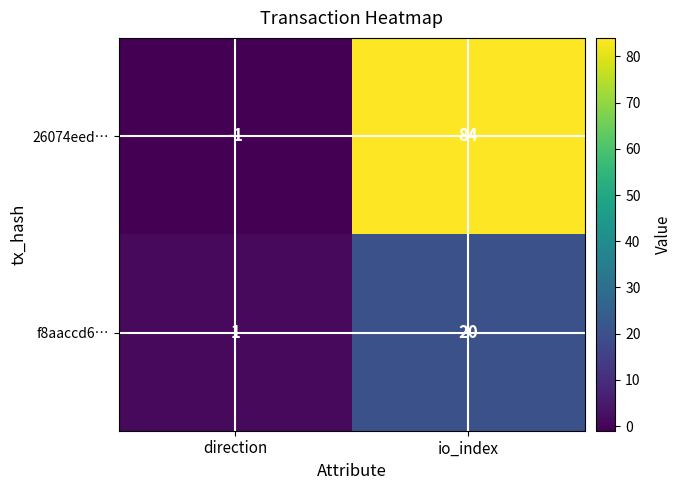

How many values in 26074eed… are below zero?

1